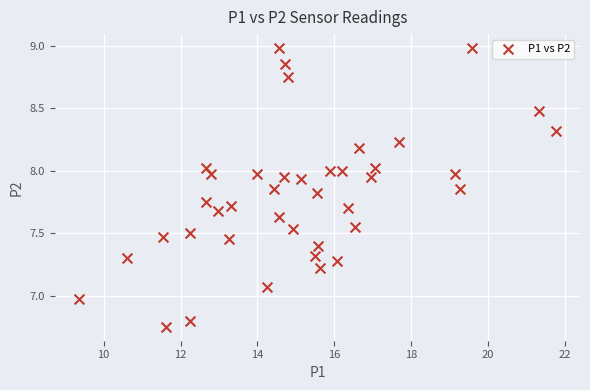

What is the range of X values (max minus min)?

12.4